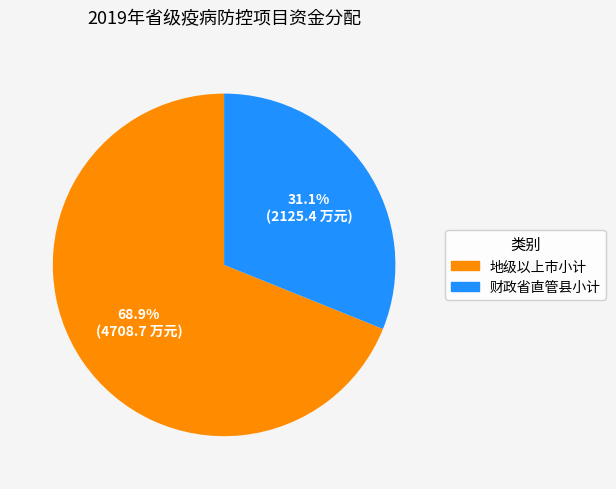

Between 财政省直管县小计 and 地级以上市小计, which is larger?

地级以上市小计